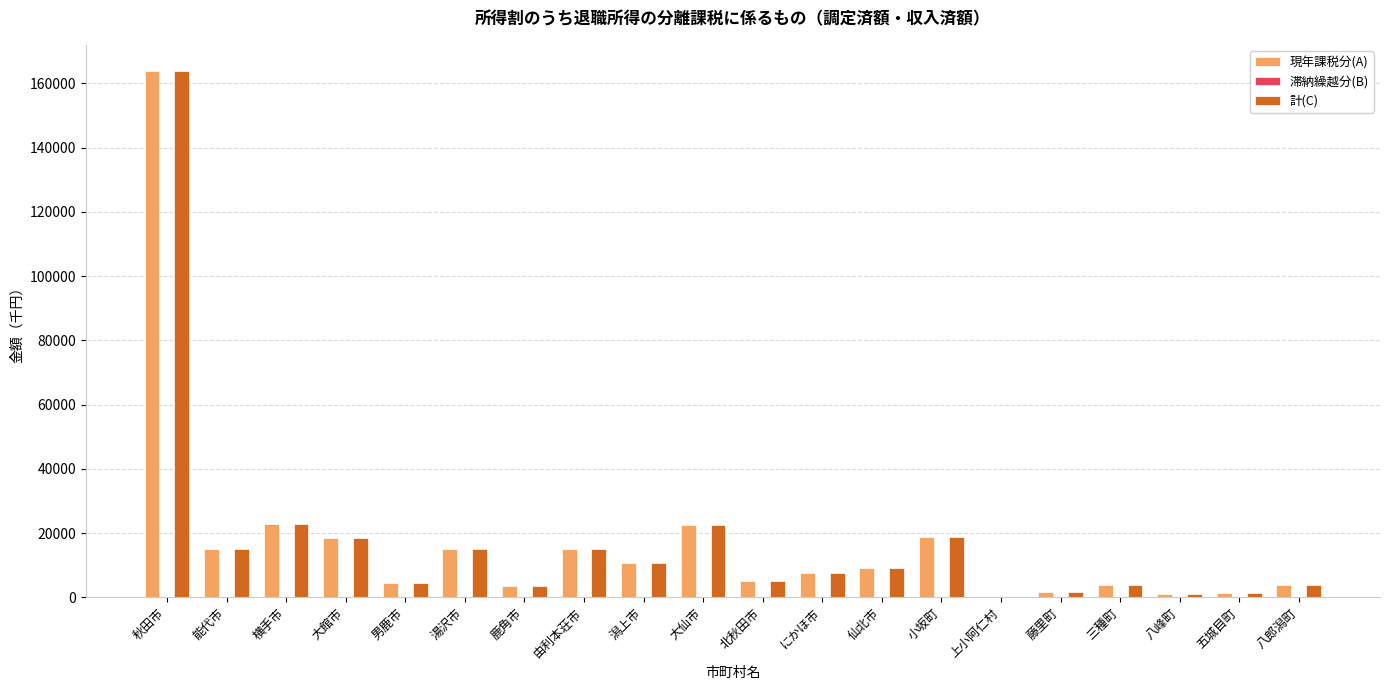

At which label does 現年課税分(A) reach its peak?

秋田市